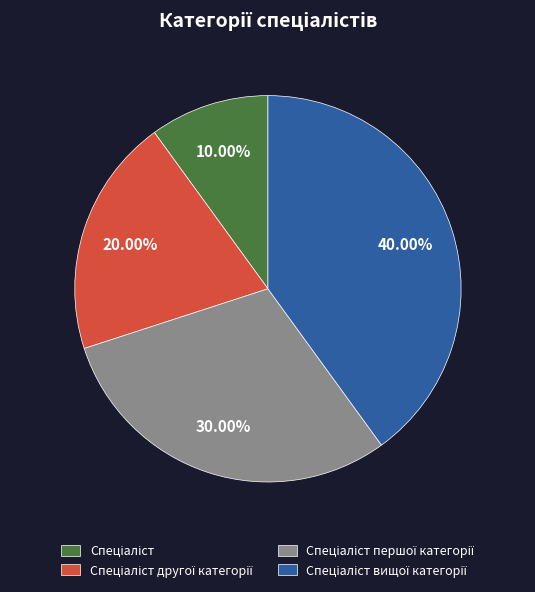

Is there any slice that represents more than half of the pie?

No